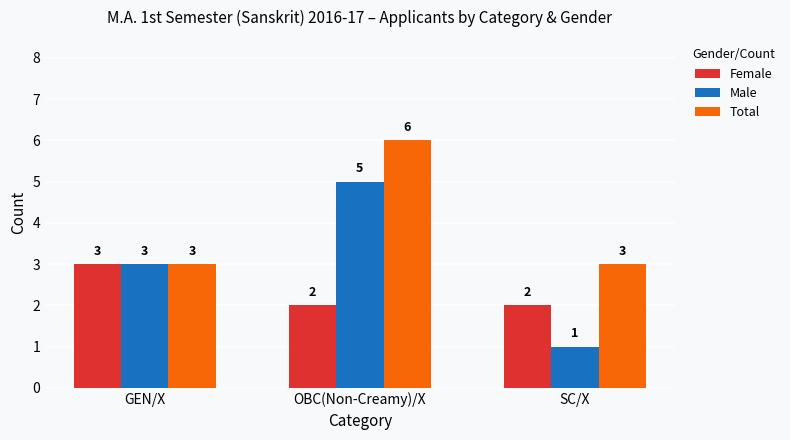

What is the approximate value of Male at OBC(Non-Creamy)/X?

5